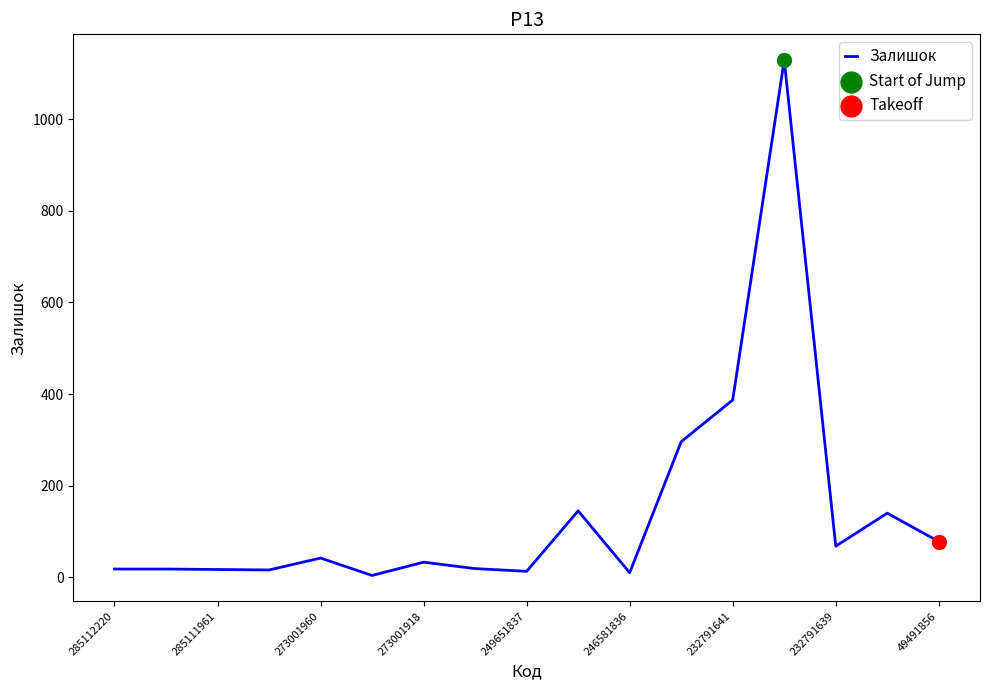

What is the greatest value displayed?

1129